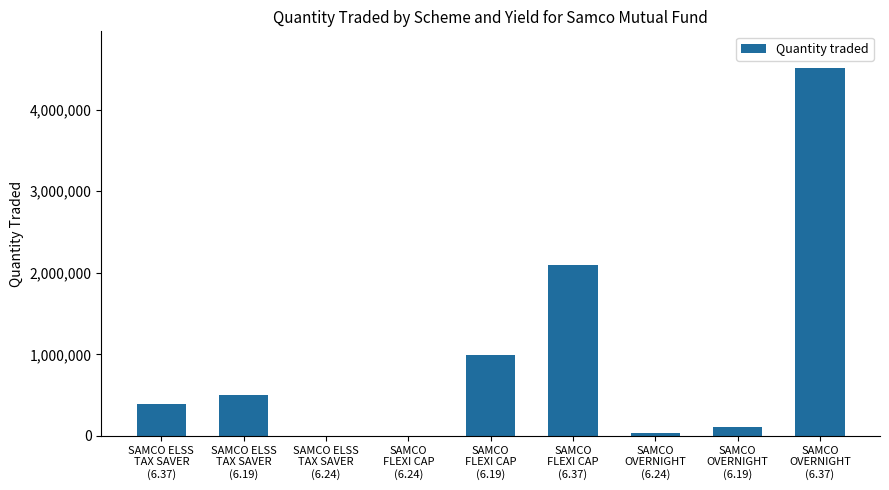

What is the greatest value displayed?

4510000